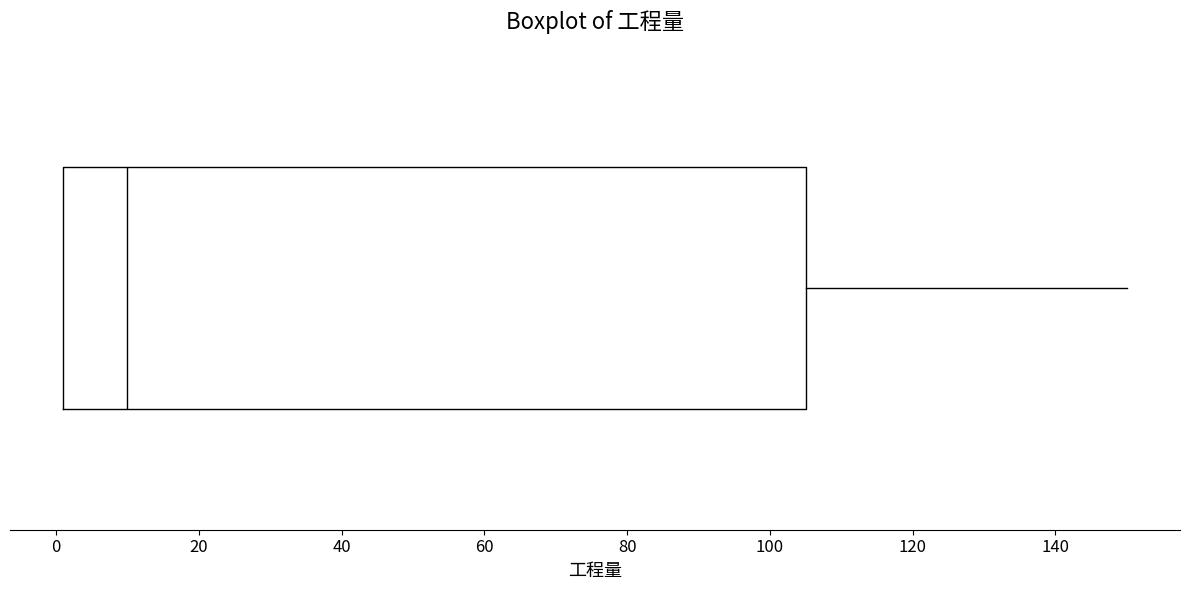

Transcribe this box plot: give where the median line is, the range the box spans, and where the two whiskers end, as read against the x-axis. The values are not printed on the chart, so give them approximately, as read against the axis.

median 10, box 2 to 106, whiskers 2 to 150